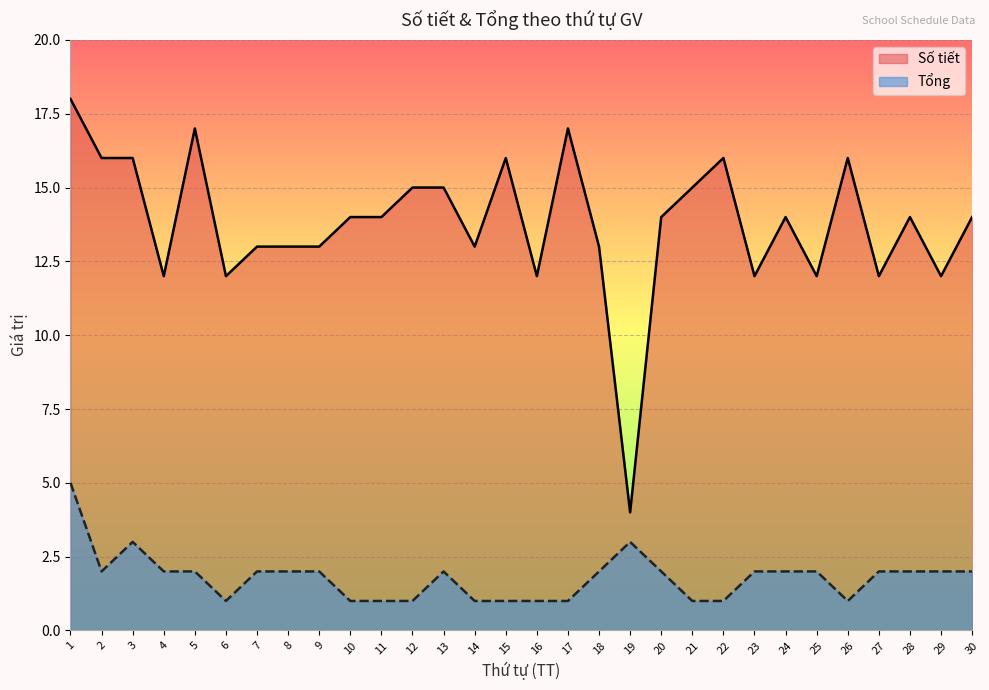

True or false: Số tiết and Tổng intersect in this chart.

False